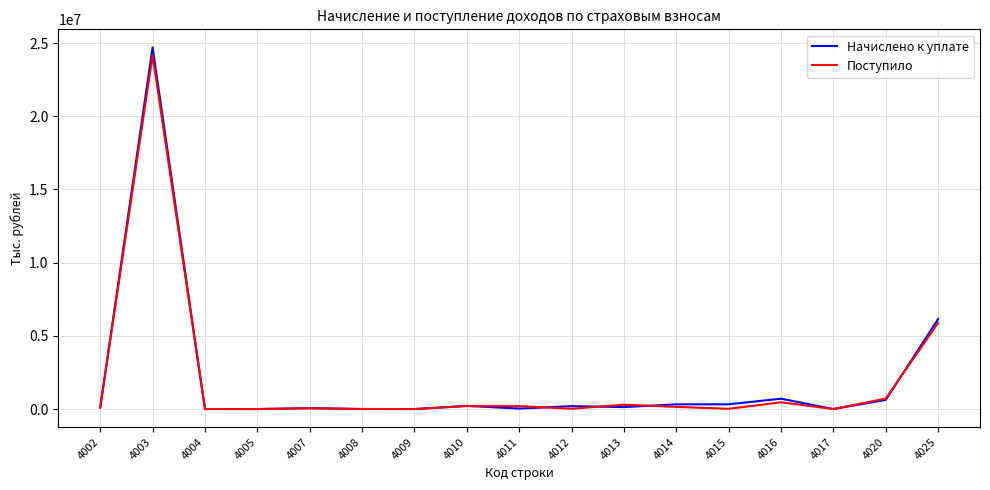

What is the maximum value shown in the chart?

24700413